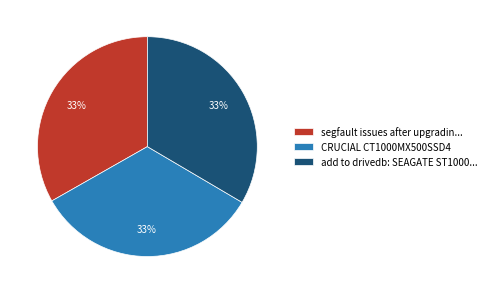

The CRUCIAL CT1000MX500SSD4 slice represents 33% of the pie. True or false?

True